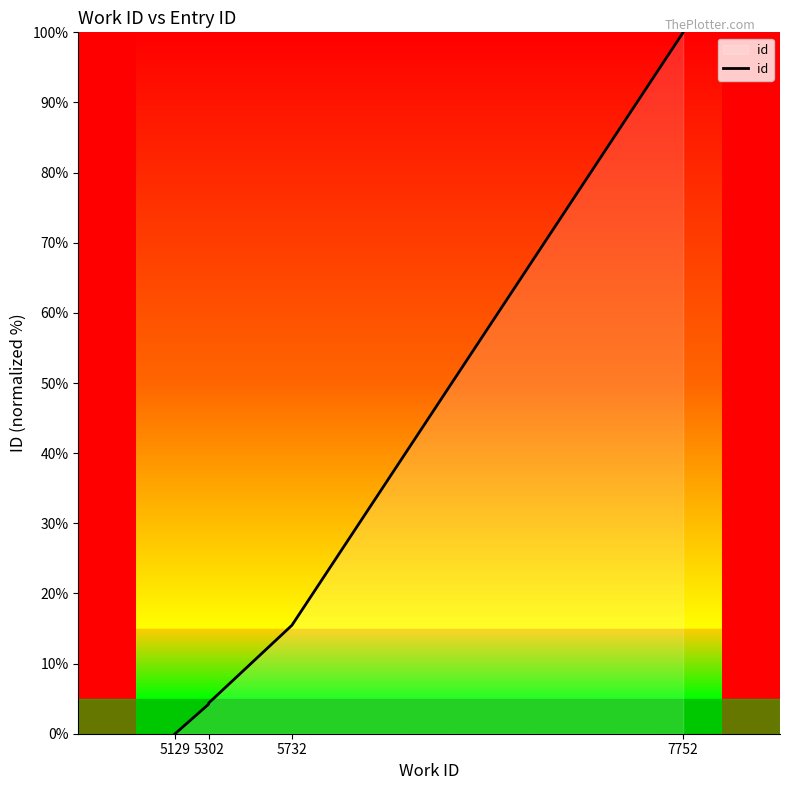

Reading left to right, what are all the values shown in this chart?

0.0	4.2	4.4	15.5	100.0	100.0